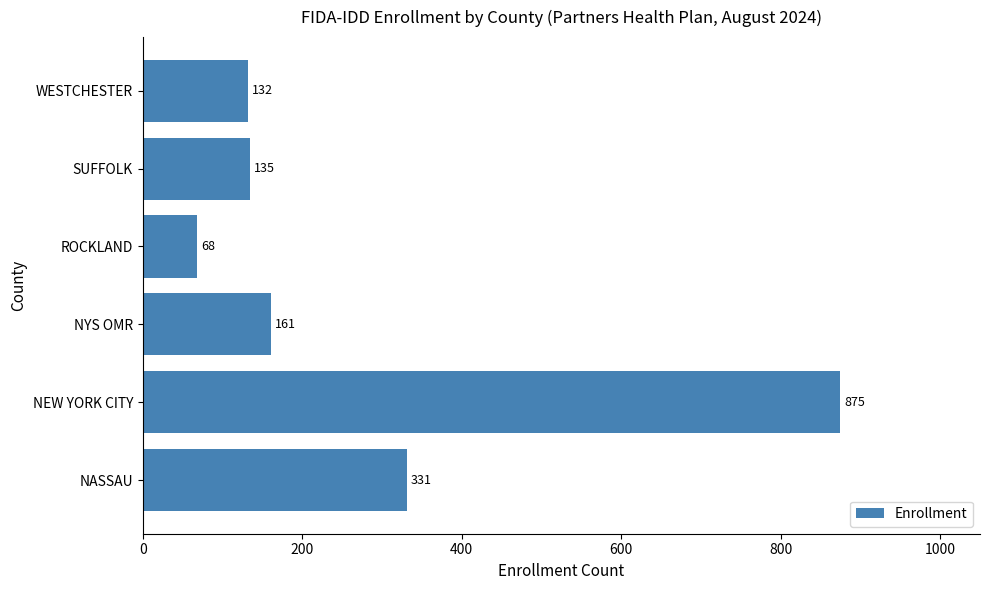

What is the change in value from SUFFOLK to WESTCHESTER?

-3